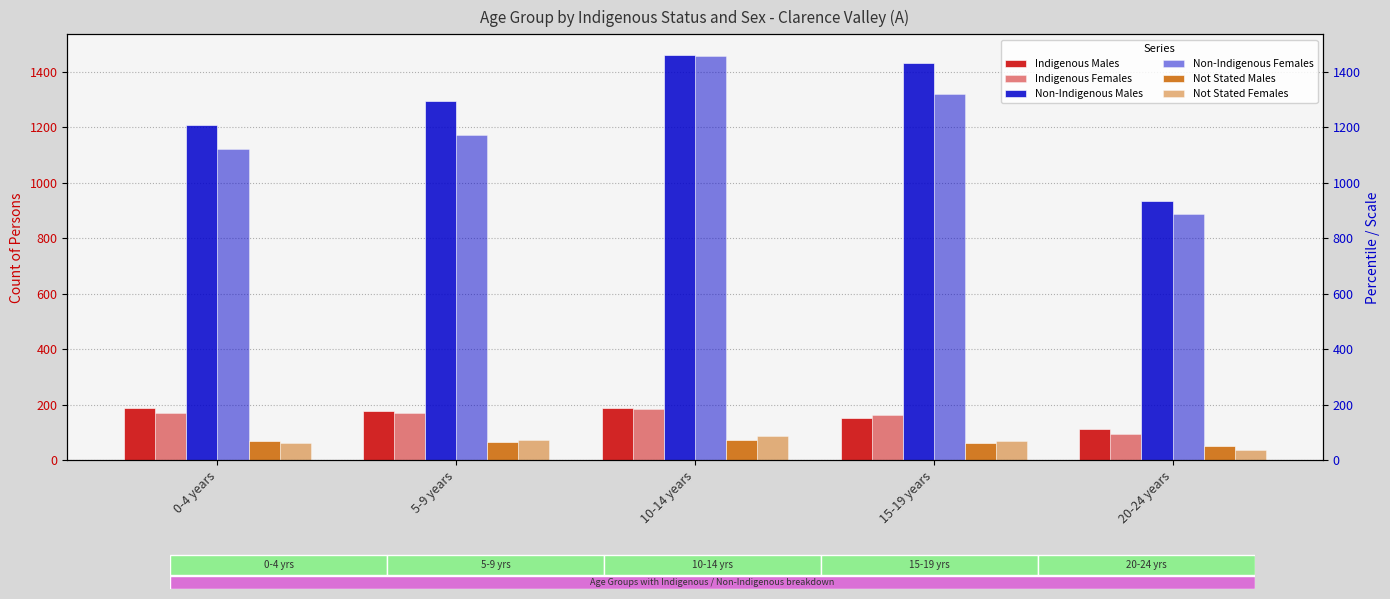

How many data points does each series have?

5